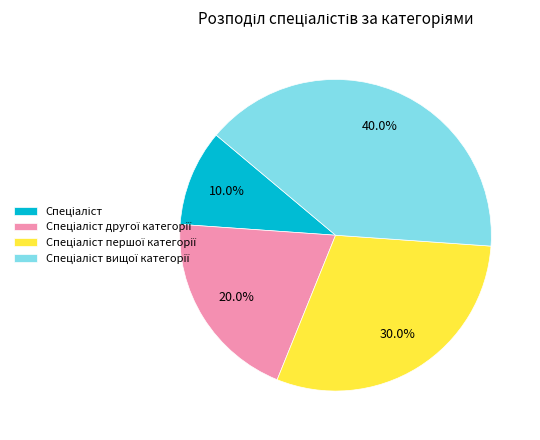

How many slices are in this pie chart?

4